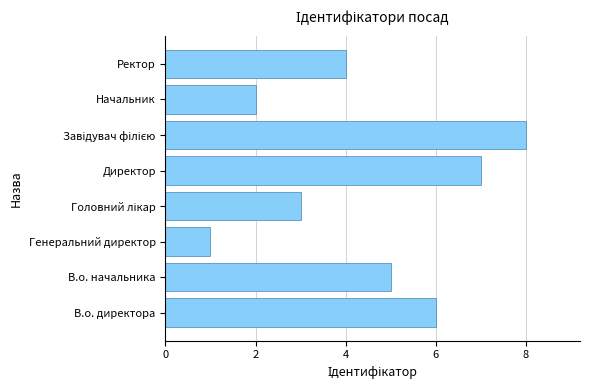

What is the difference between the second highest and minimum values?

6